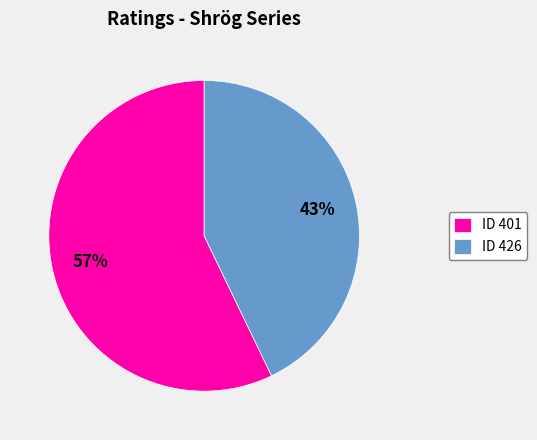

Approximately how many times larger is the value at ID 401 compared to ID 426?

1.3